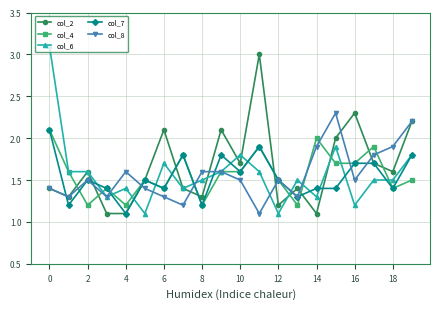

What is the maximum value shown in the chart?

3.1